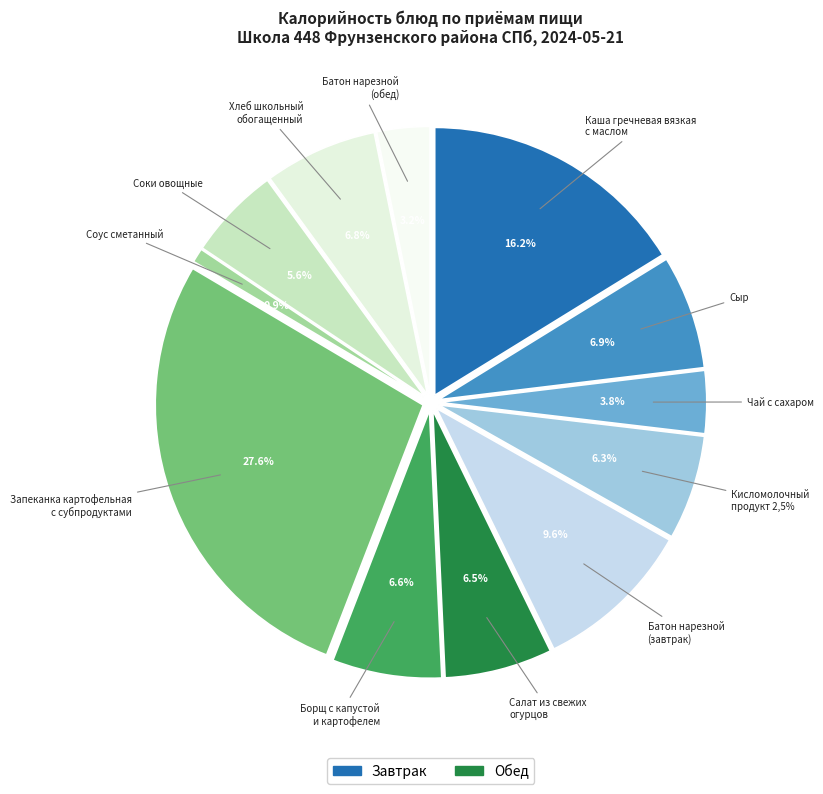

To the nearest percent, what percentage of the pie is Борщ с капустой
и картофелем?

7%